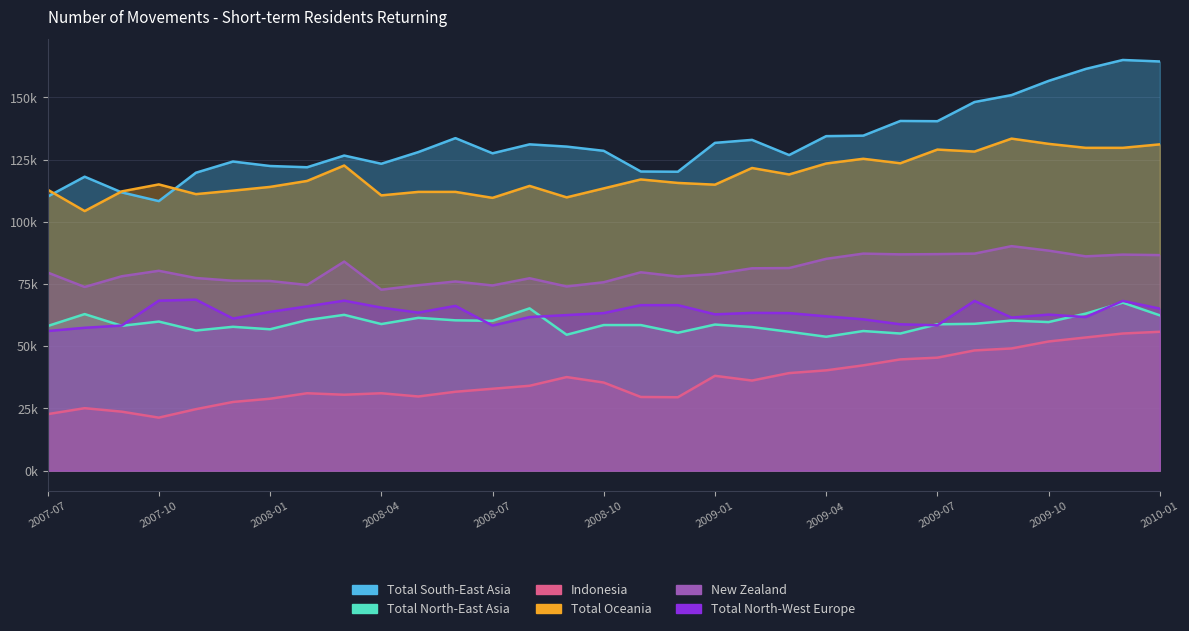

Which category has the lowest value across all series?

2007-10